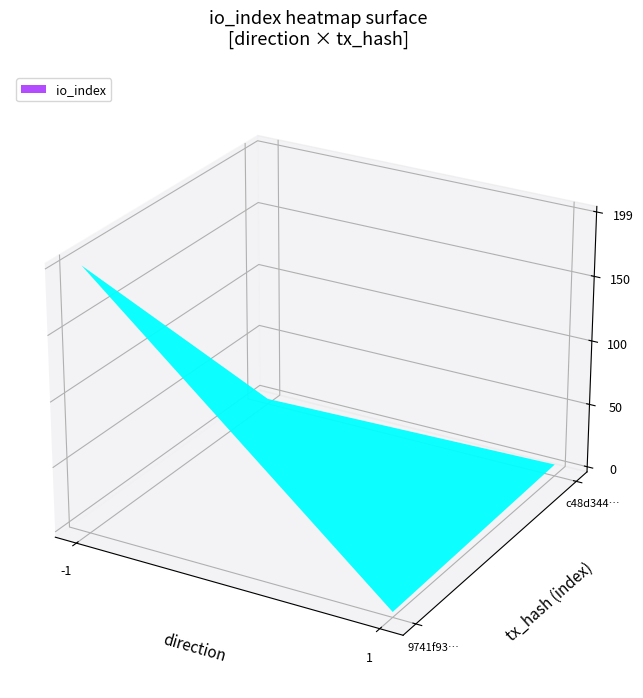

What is the average value of the c48d3442689cc2c19c153de988019b7d9691430 series?

3